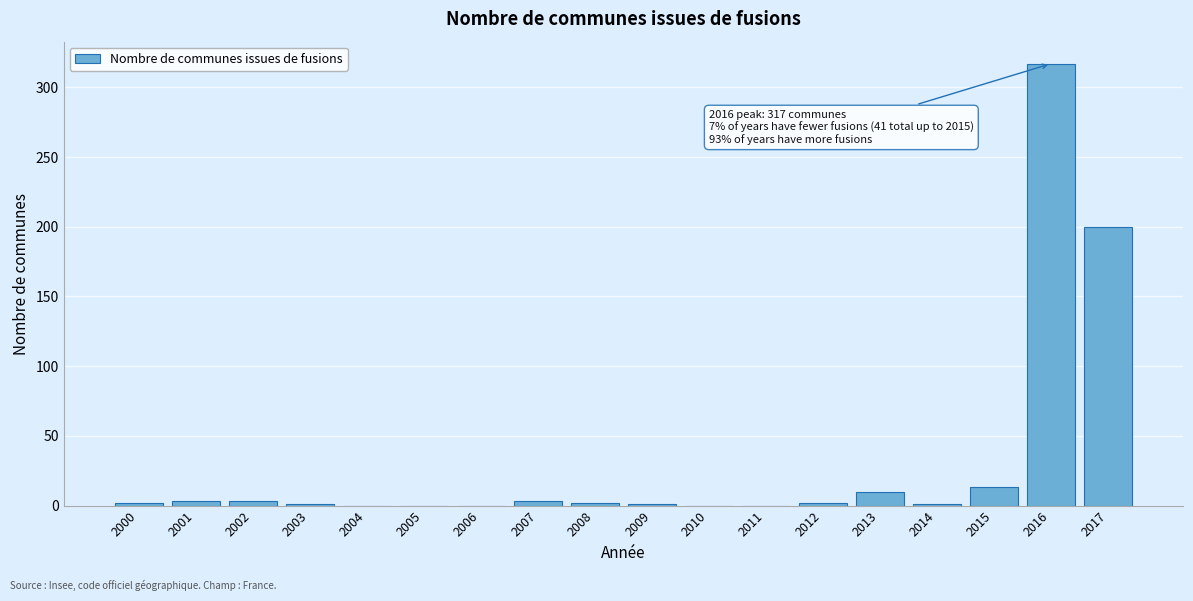

Where is the data nearest to the value 158?

2017